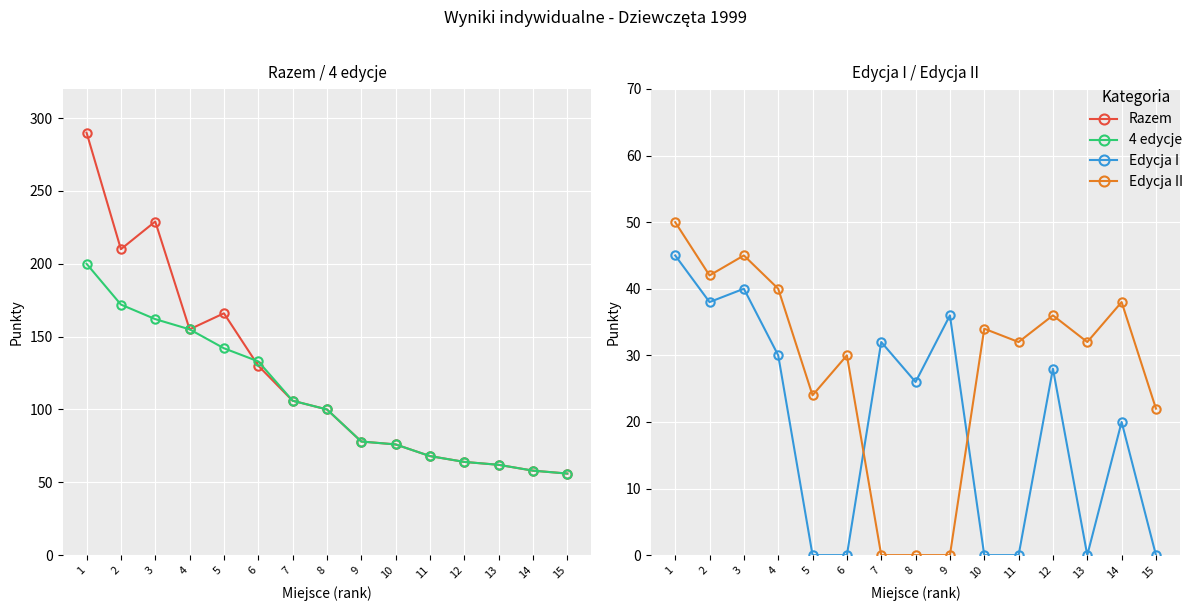

Where do Edycja II and Edycja I first cross each other?

6 and 7